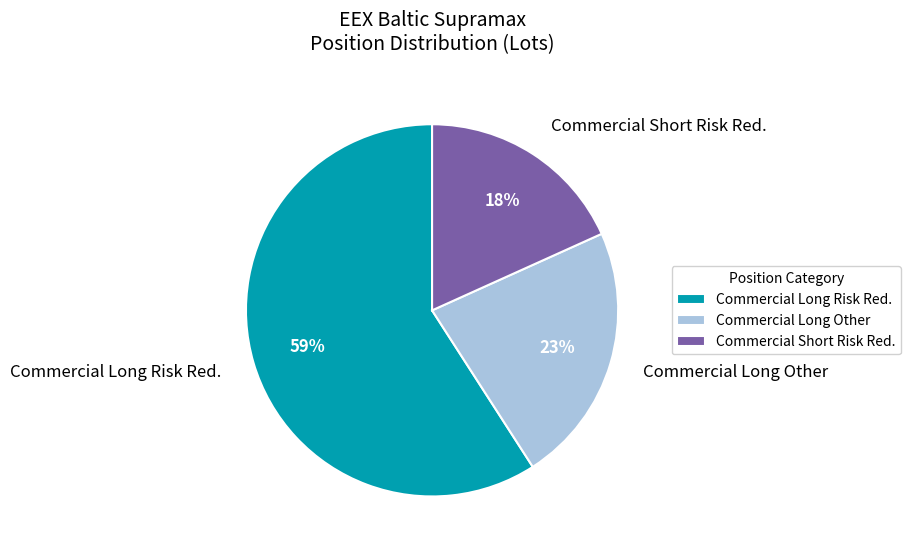

Which category has the biggest portion of the pie?

Commercial Long Risk Red.